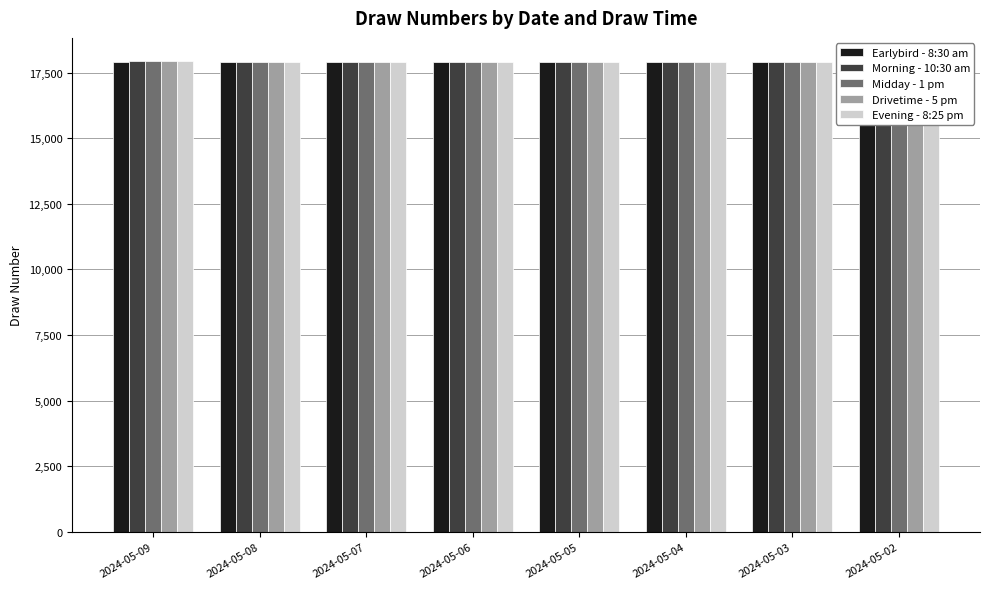

Reading left to right, transcribe all the data shown in this chart.

Earlybird - 8:30 am: 17921	17916	17911	17906	17901	17896	17891	17886
Morning - 10:30 am: 17922	17917	17912	17907	17902	17897	17892	17887
Midday - 1 pm: 17923	17918	17913	17908	17903	17898	17893	17888
Drivetime - 5 pm: 17924	17919	17914	17909	17904	17899	17894	17889
Evening - 8:25 pm: 17925	17920	17915	17910	17905	17900	17895	17890